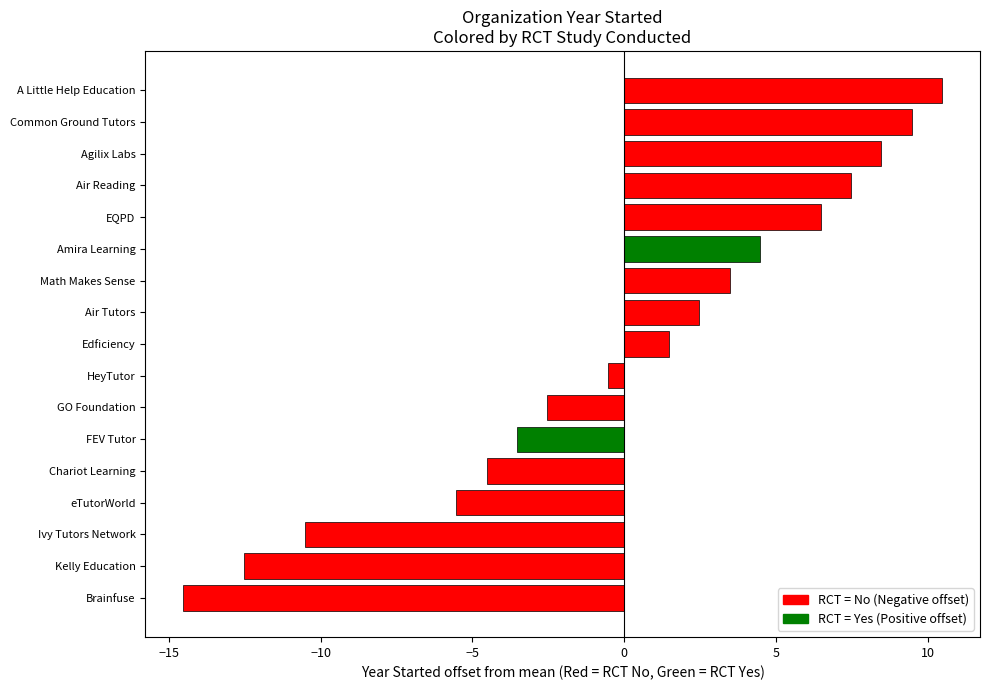

What is the difference between the second highest and minimum values?

24.0